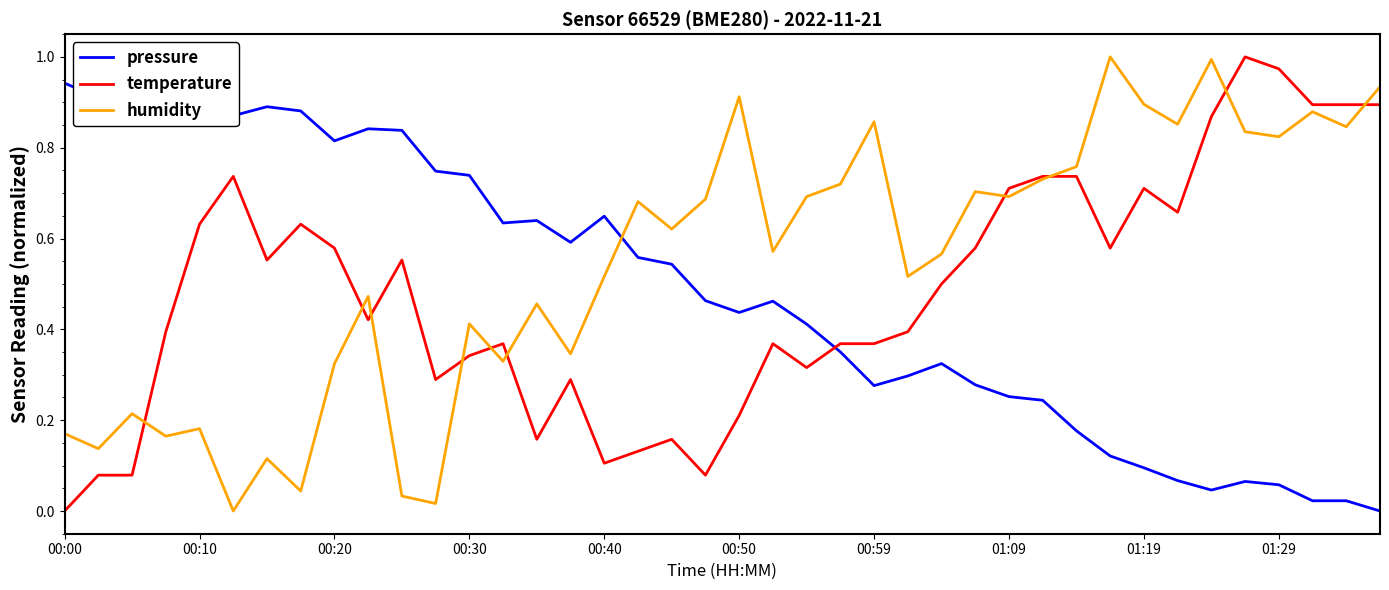

How many intersections are there between pressure and humidity?

1